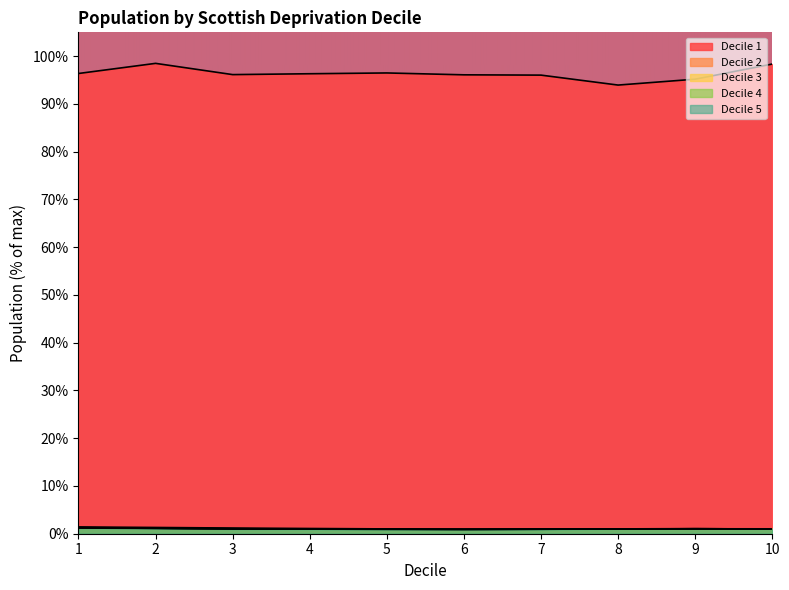

At which category is the sum across all series the highest?

2